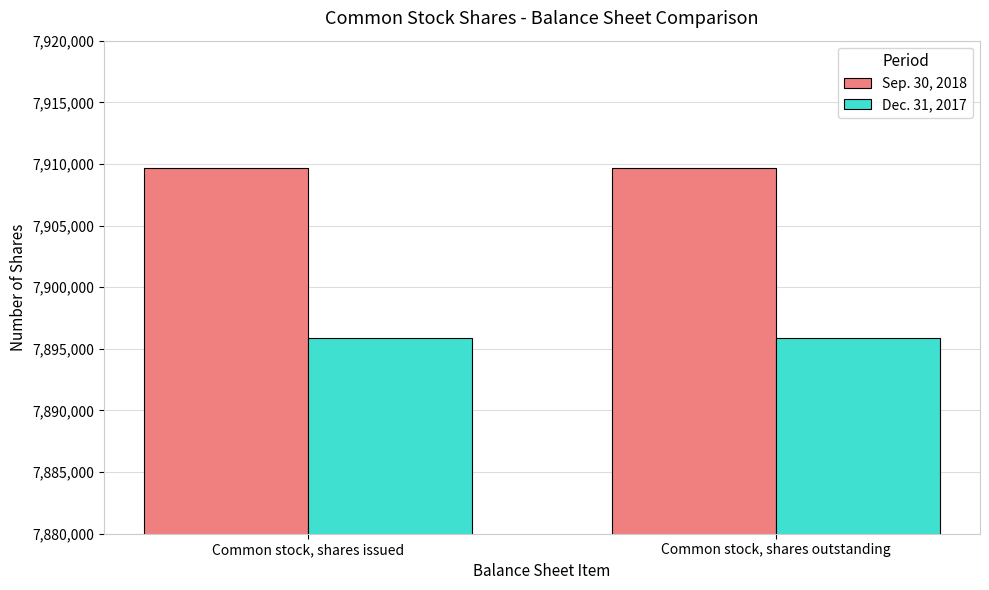

What is the total value across all series at Common stock, shares outstanding?

15805552